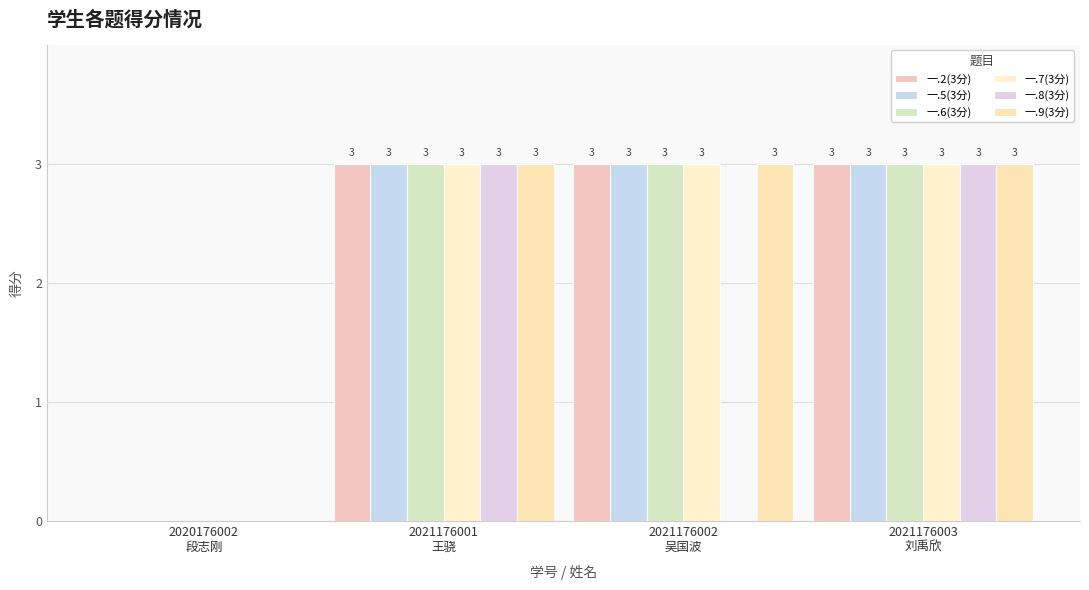

Which category has the lowest value in the 一.8(3分) series?

2020176002
段志刚